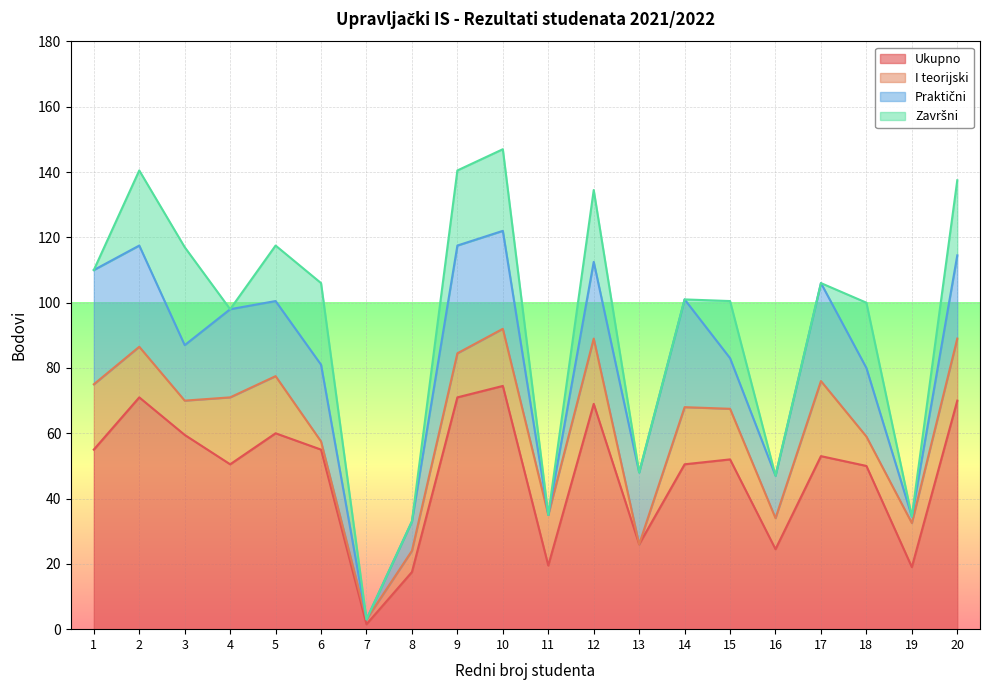

What is the difference between the second highest and minimum values in the Ukupno series?

69.5